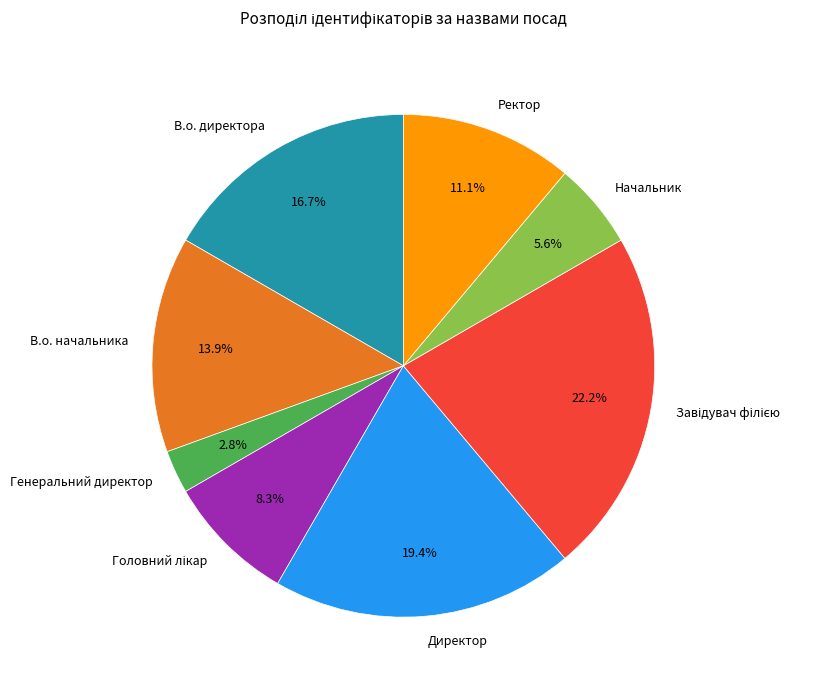

What percentage do В.о. начальника and В.о. директора together represent?

30.6%